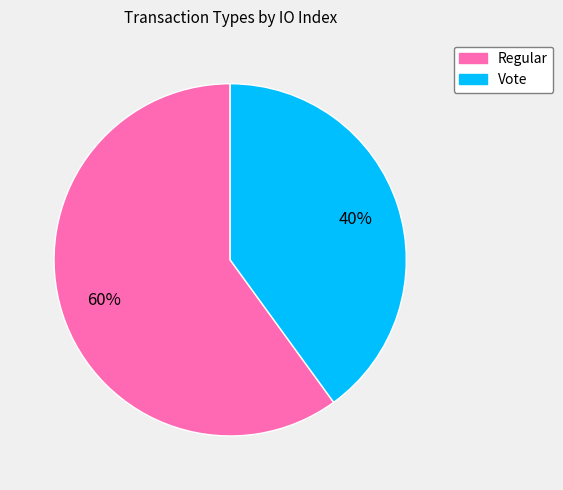

Which has a higher value, Regular or Vote?

Regular